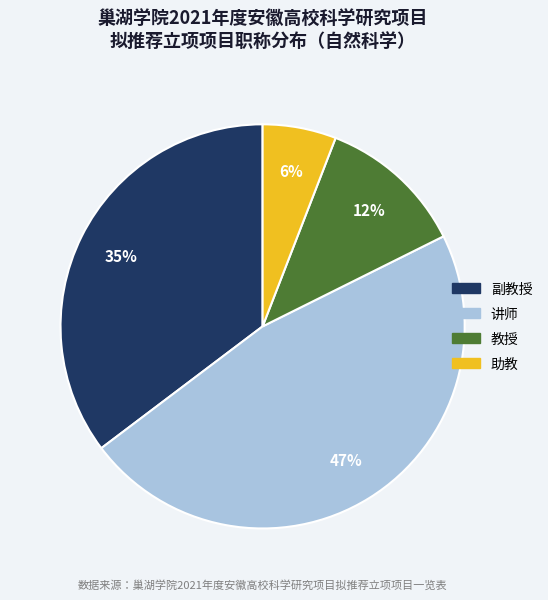

Does 讲师 represent more than half of the total?

No